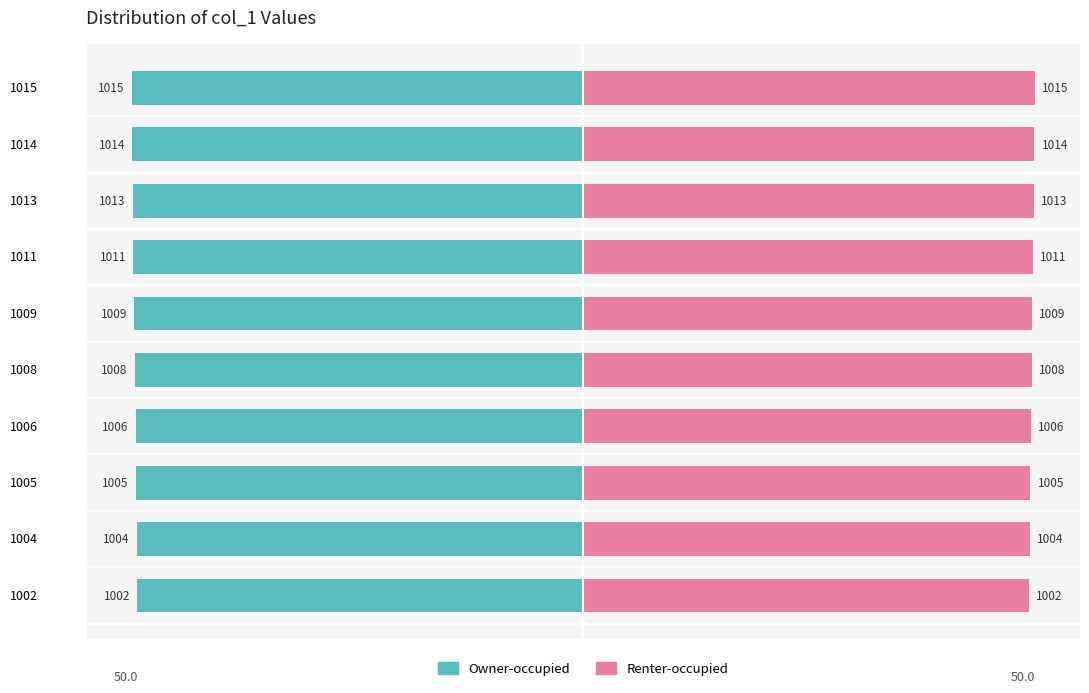

True or false: Owner-occupied has a value of -49.7 at 1009.

True